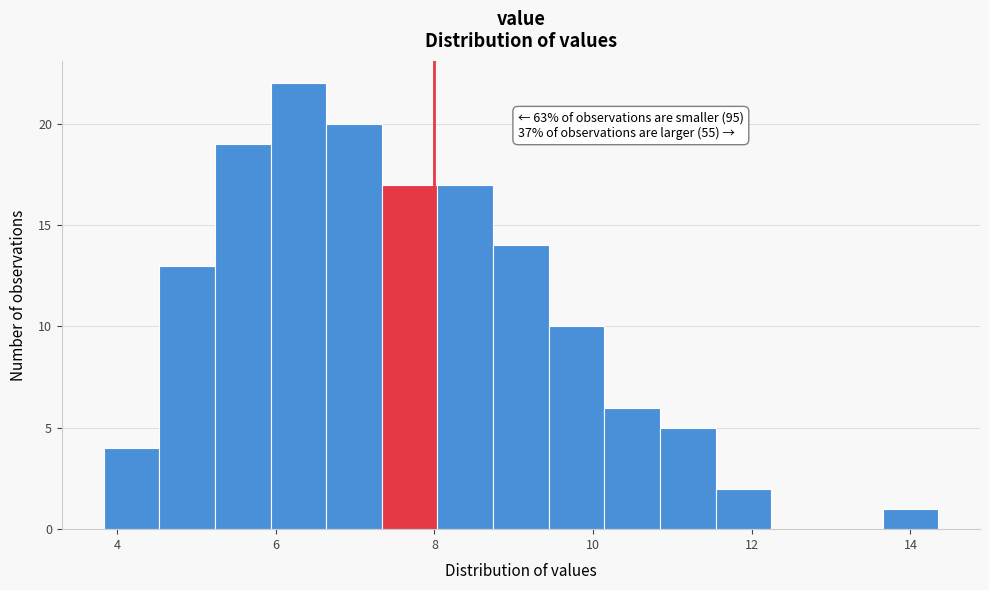

Read against the x-axis, roughly where is the centre of the tallest bar?

6.2